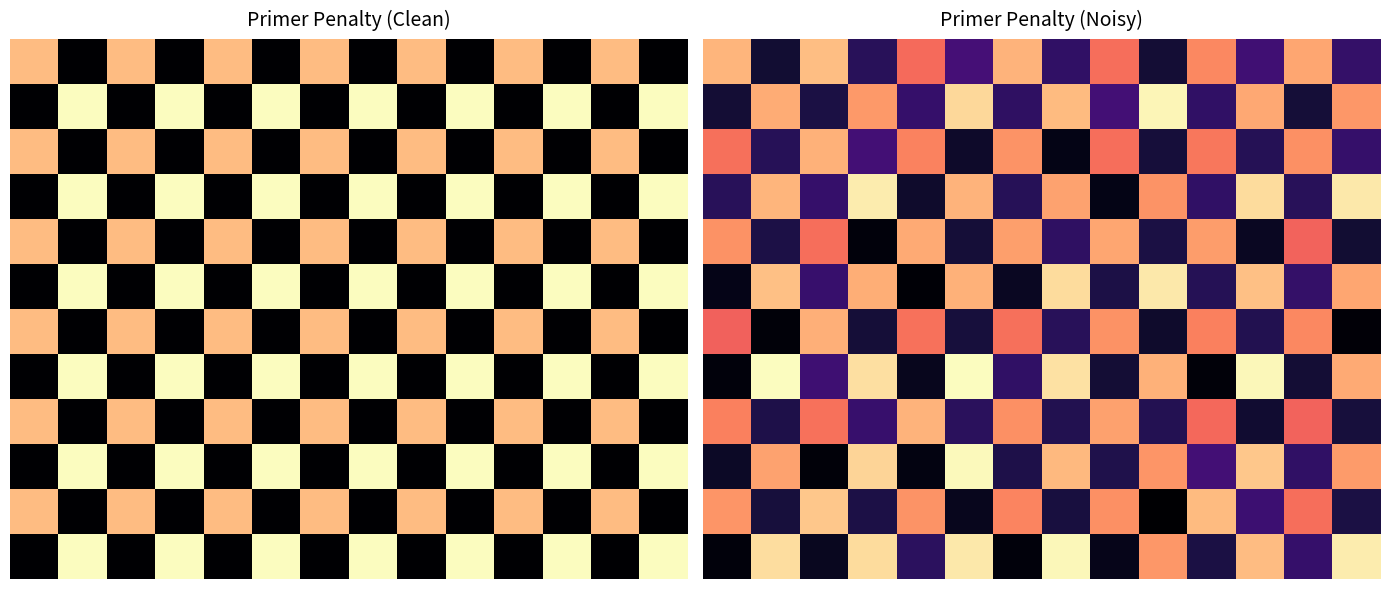

At which category does the chart reach its minimum across all series?

9